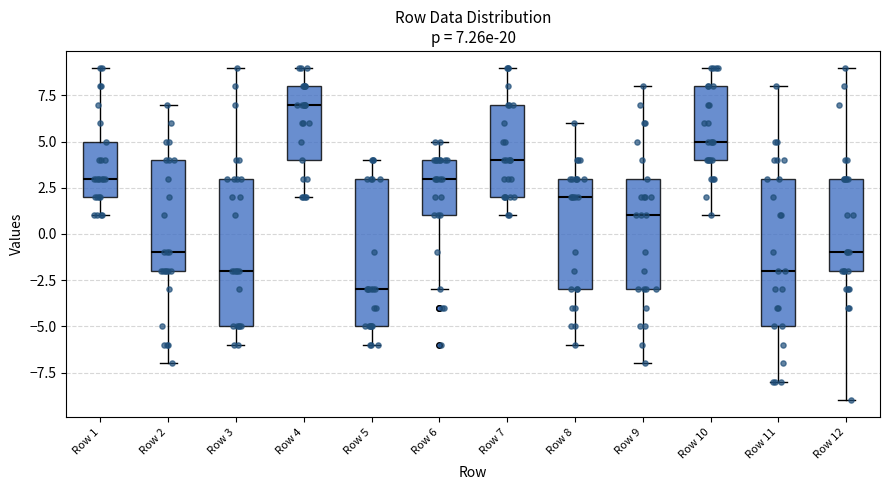

Which box has the highest median line?

Row 4